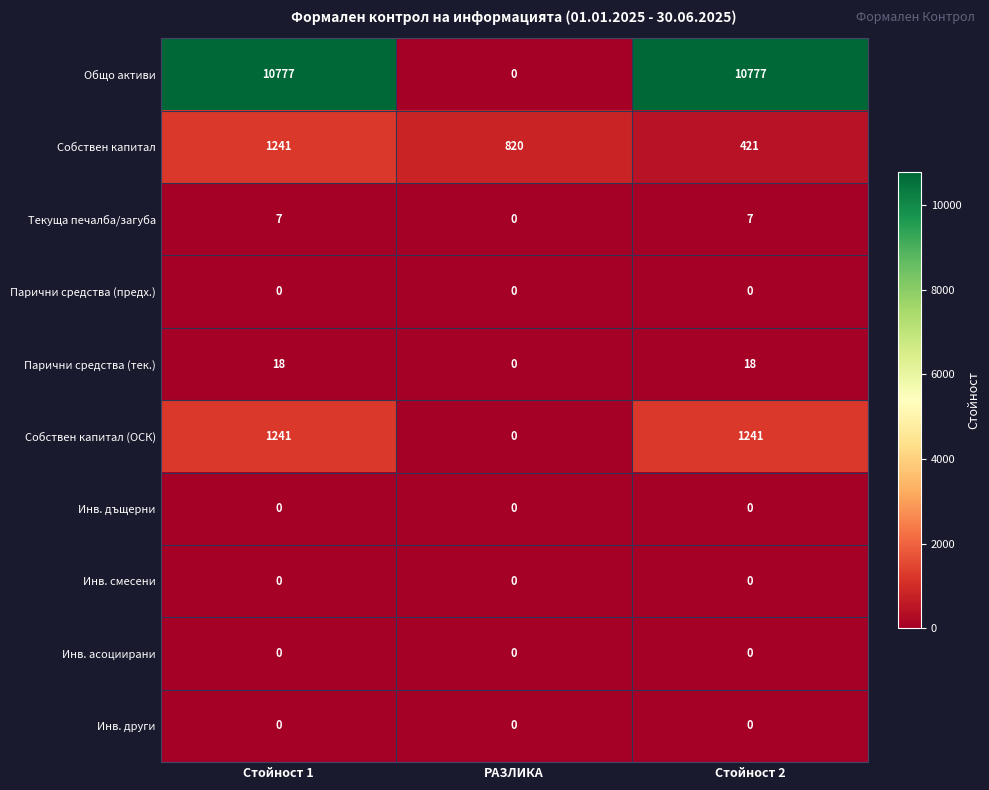

What is the greatest value displayed?

10777